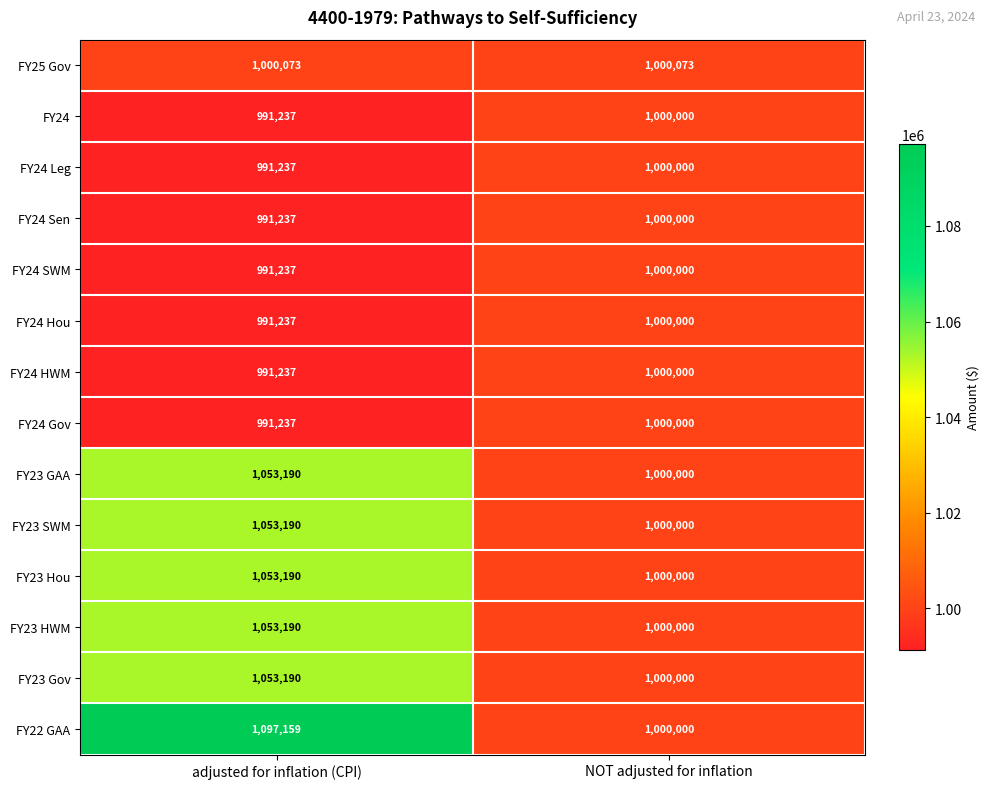

Which series changed the most between adjusted for inflation (CPI) and NOT adjusted for inflation?

FY22 GAA